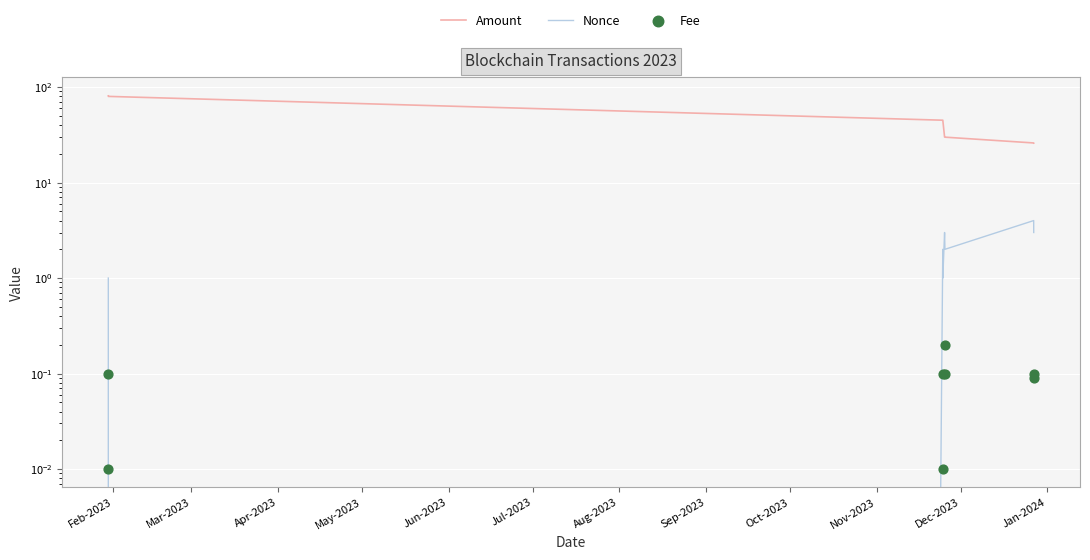

Is the value of Amount at Jun-2023 greater than the value of Fee at Jul-2023?

Yes